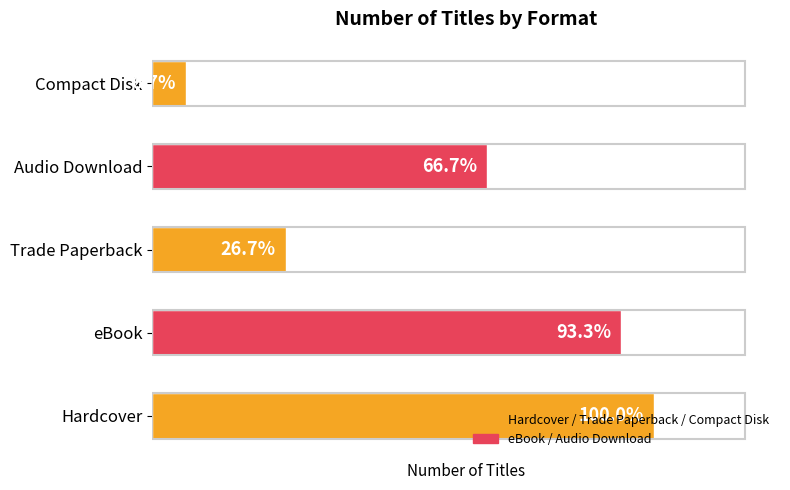

Are the bars horizontal?

Yes